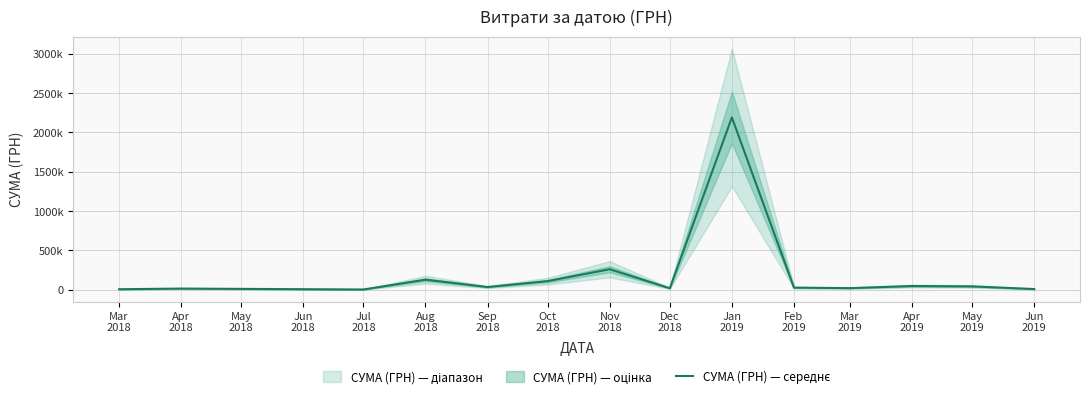

How many data points are above 32666?

7